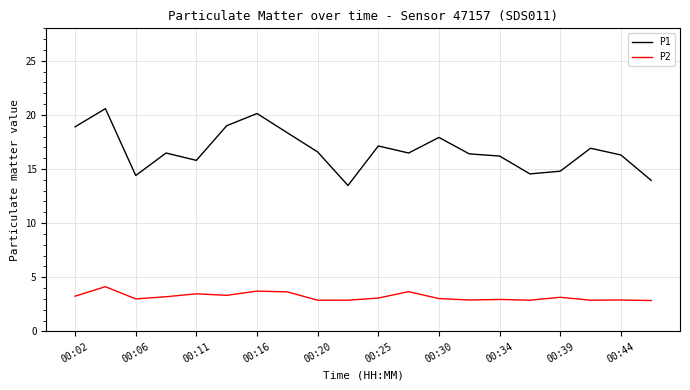

What is the difference between the maximum and minimum values in the P2 series?

1.3